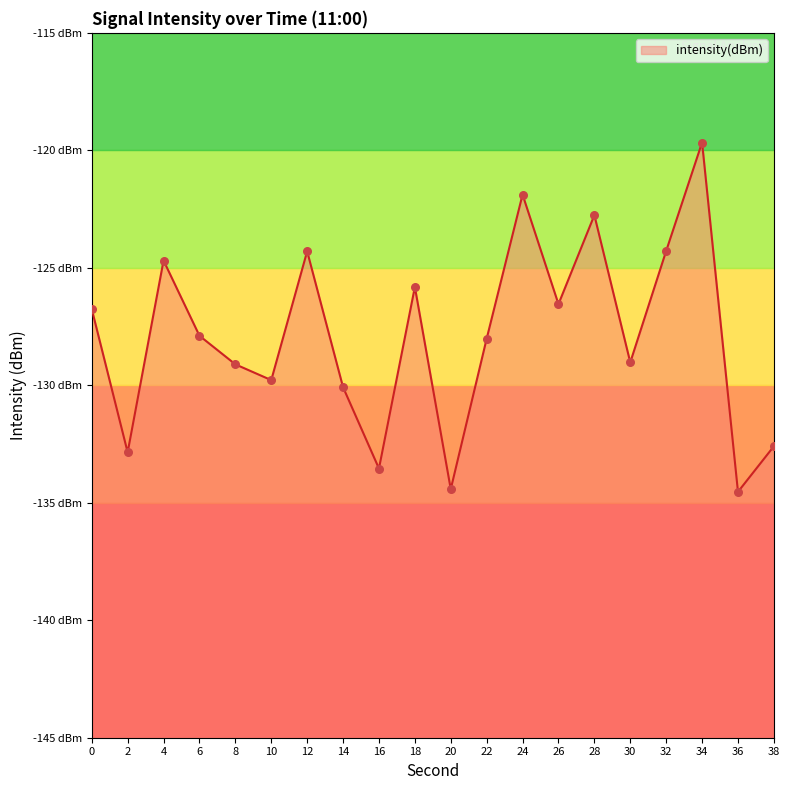

What is the change in value from 18 to 32?

+1.5